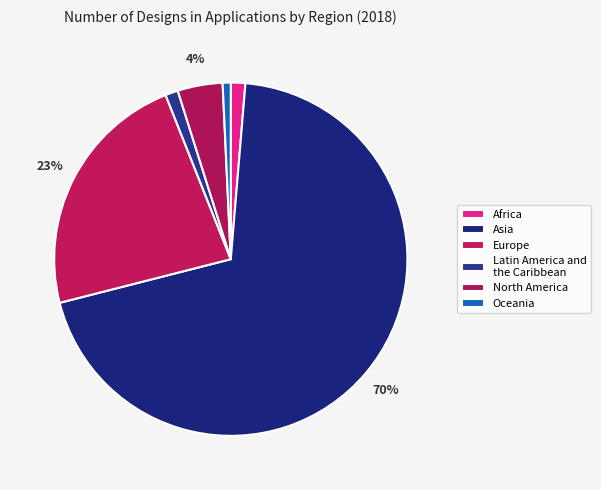

To the nearest percent, what is the difference between the largest and smallest slice percentages?

69%